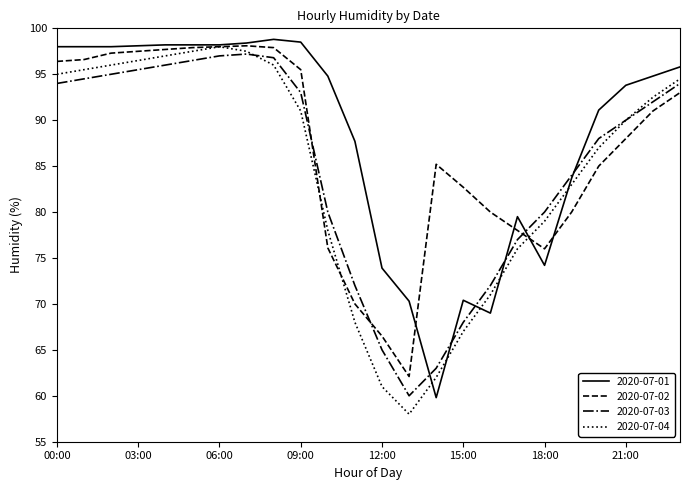

True or false: 2020-07-03 and 2020-07-02 intersect in this chart.

True